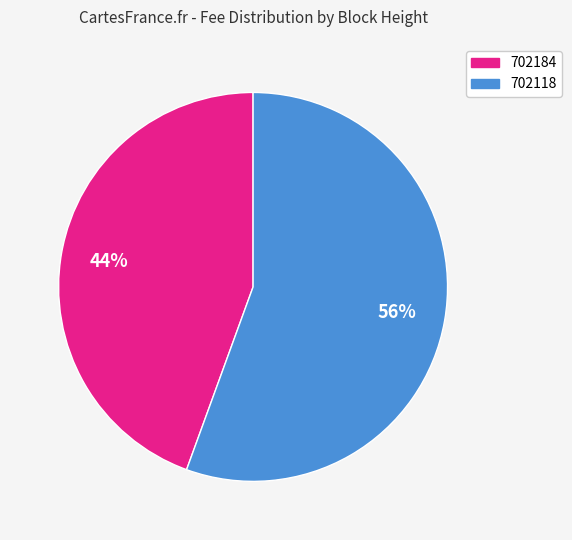

Between 702118 and 702184, which is larger?

702118